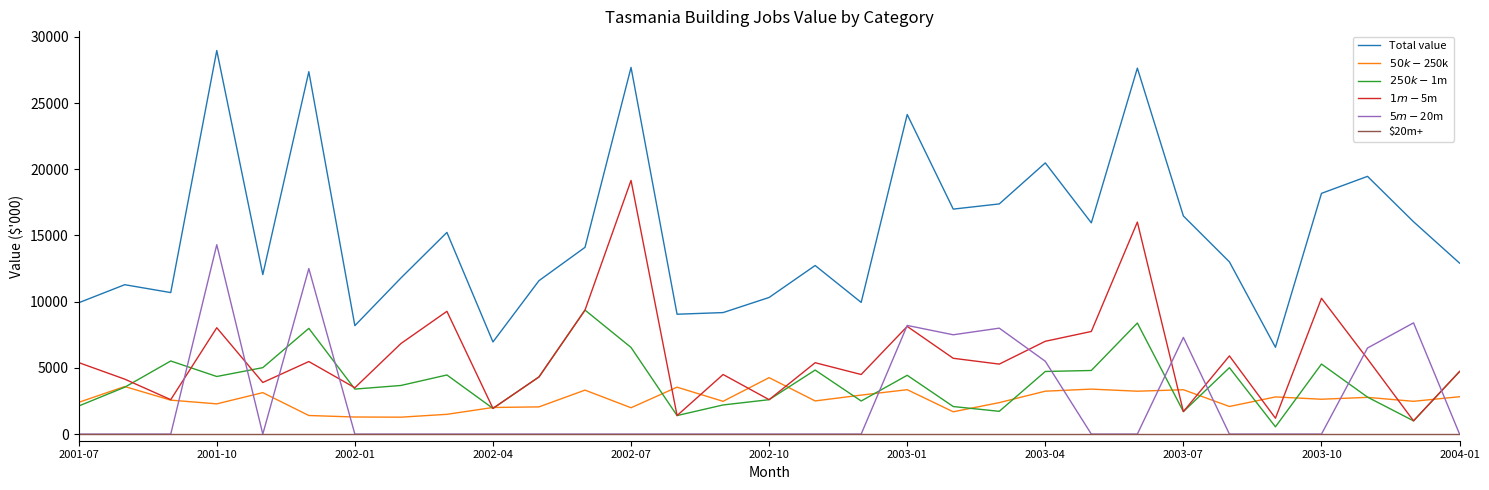

What is the greatest value displayed?

28965